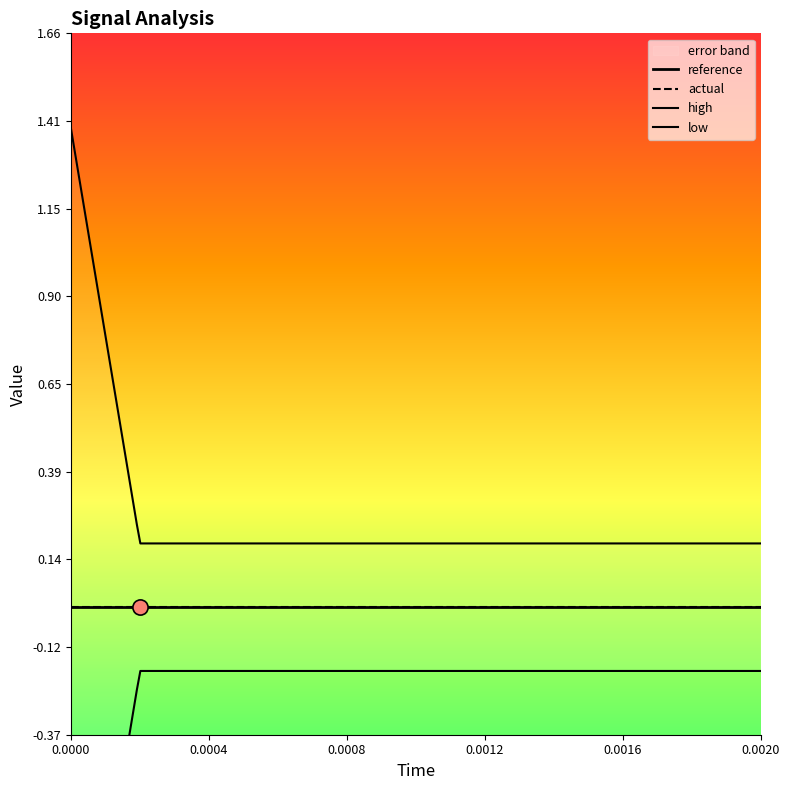

Which series contains the lowest Y value?

low